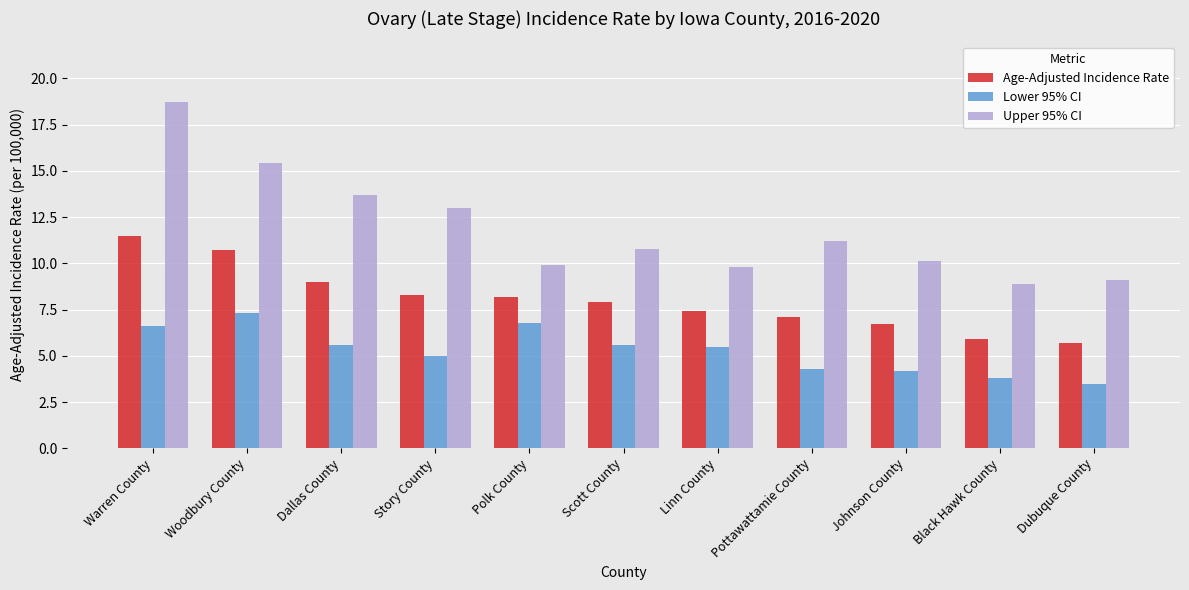

List the series in order of their overall mean, highest first.

Upper 95% CI, Age-Adjusted Incidence Rate, Lower 95% CI